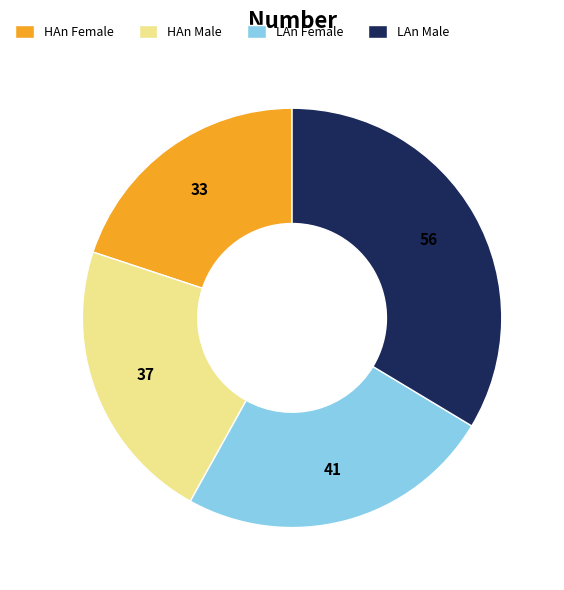

Which category has the biggest portion of the pie?

LAn Male